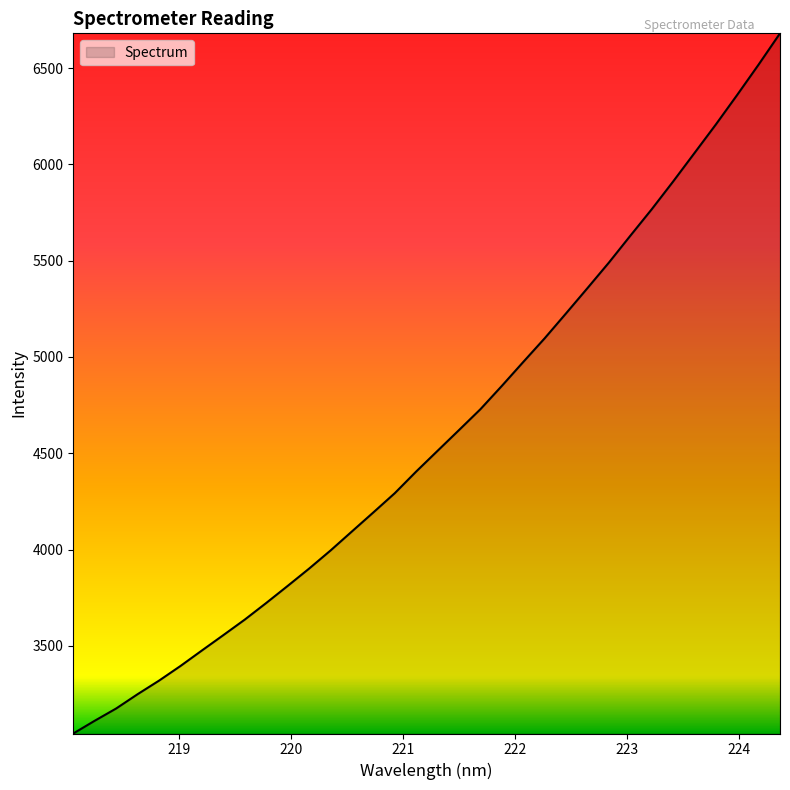

What is the minimum value shown in the chart?

3044.3